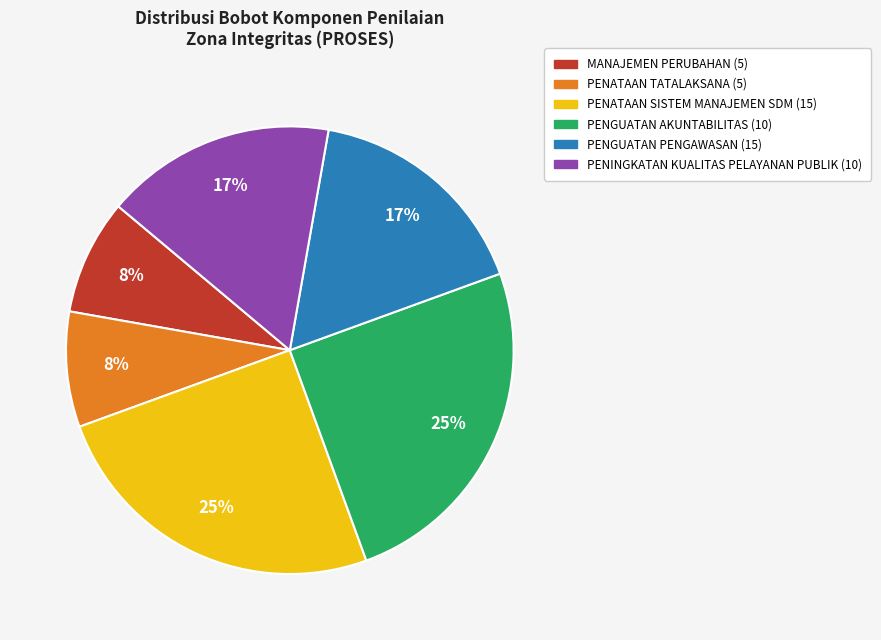

The MANAJEMEN PERUBAHAN (5) slice represents 20% of the pie. True or false?

False